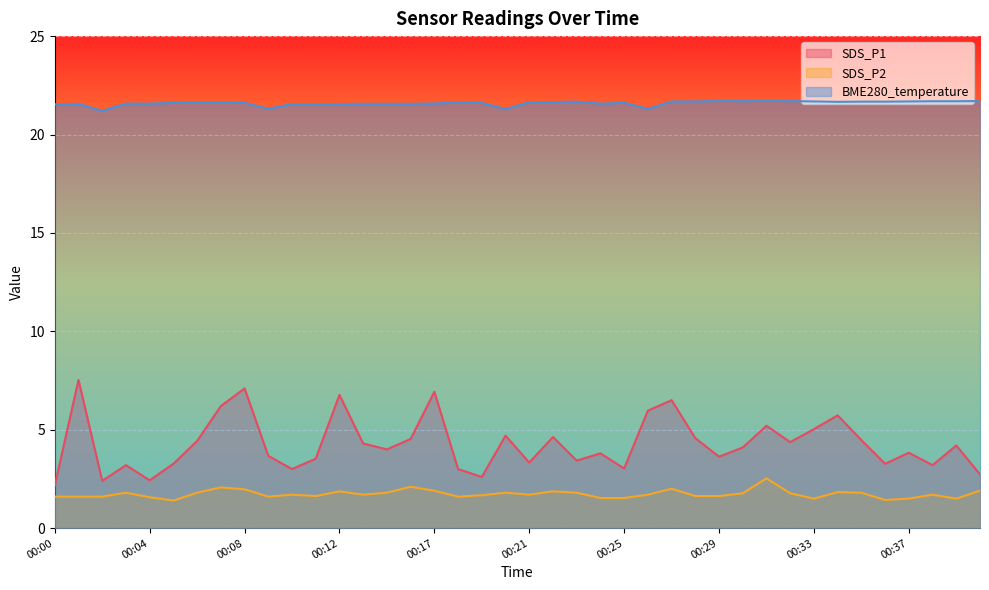

Which has a higher value, 00:19 or 00:14?

00:14